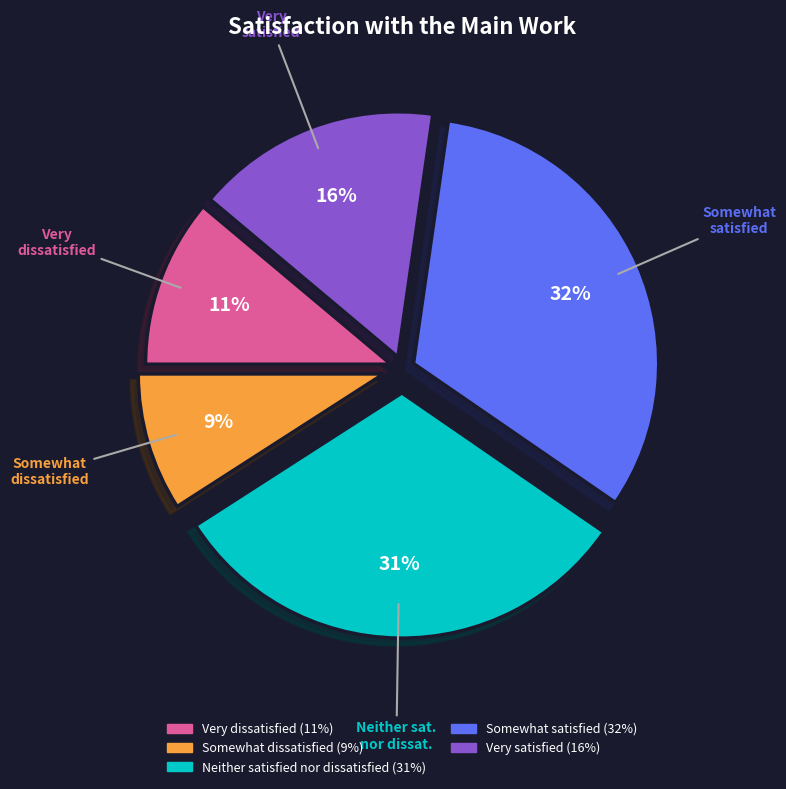

Combined, do Very dissatisfied and Very satisfied account for over 50%?

No